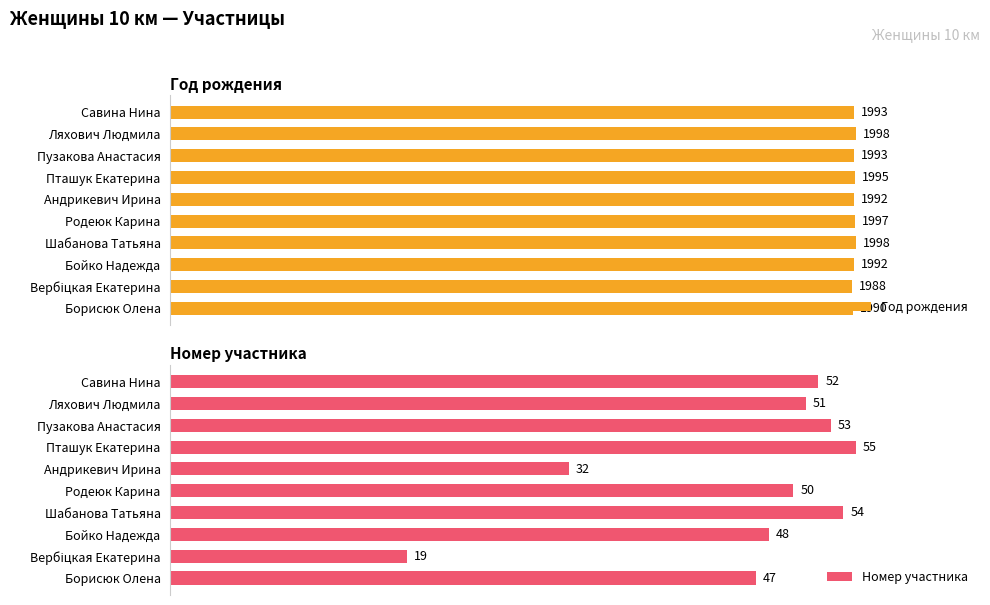

Are the bars grouped side by side (vs. stacked)?

Yes